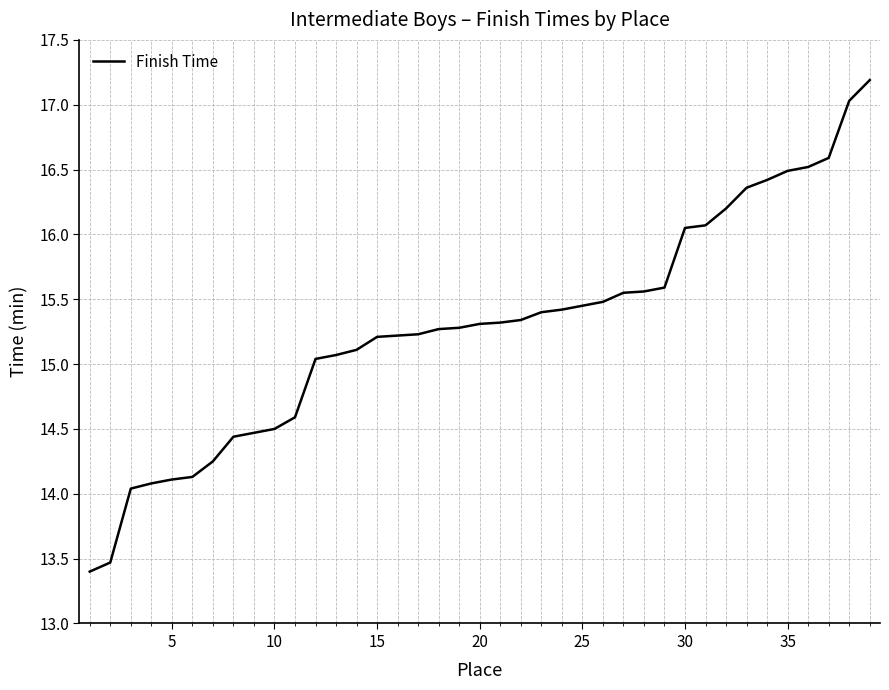

What is the difference between the maximum and minimum values?

3.8